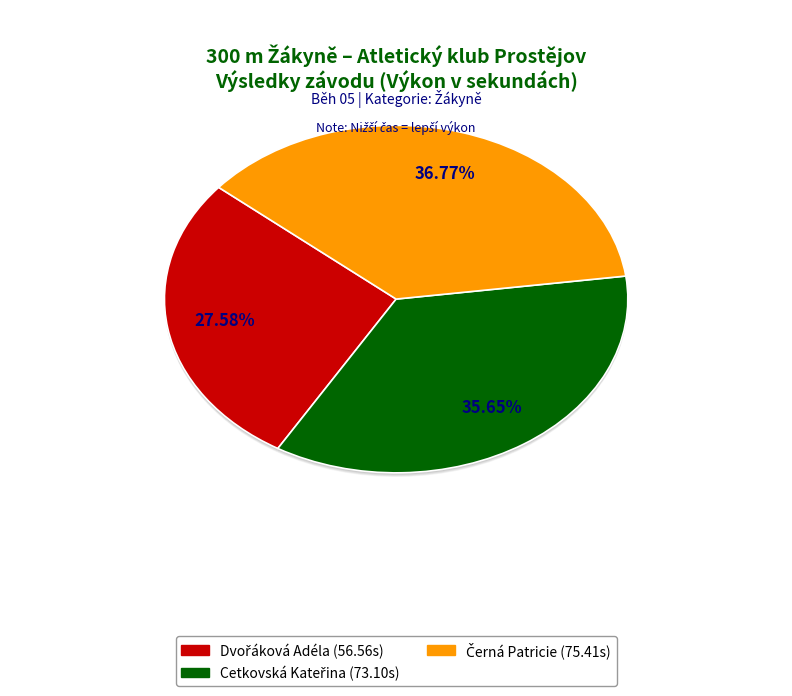

Count the number of slices in the pie.

3